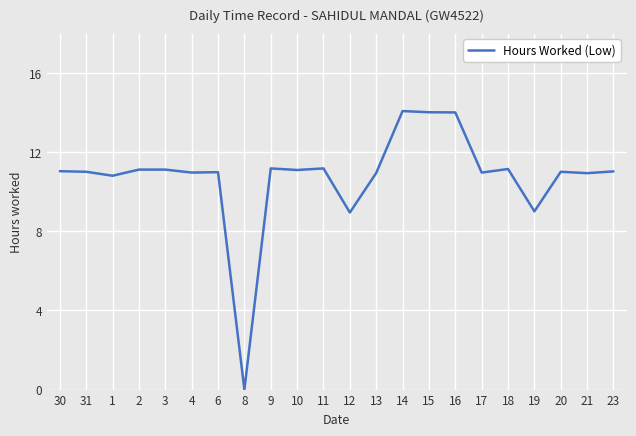

What value does the data have at 2?

11.1